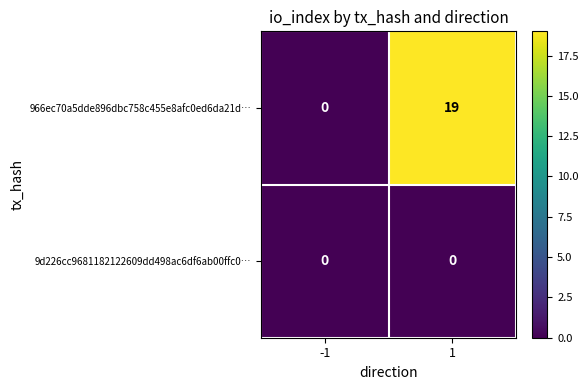

Reading left to right, transcribe all the data shown in this chart.

966ec70a5dde896dbc758c455e8afc0ed6da21d…: -1=0	1=19
9d226cc9681182122609dd498ac6df6ab00ffc0…: -1=0	1=0